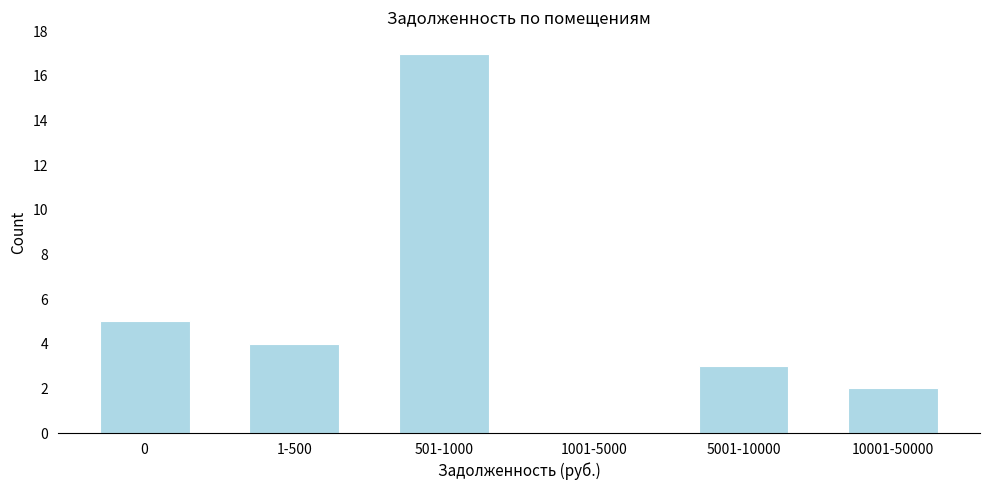

Reading left to right, extract all data points from this chart.

0=5	1-500=4	501-1000=17	1001-5000=0	5001-10000=3	10001-50000=2